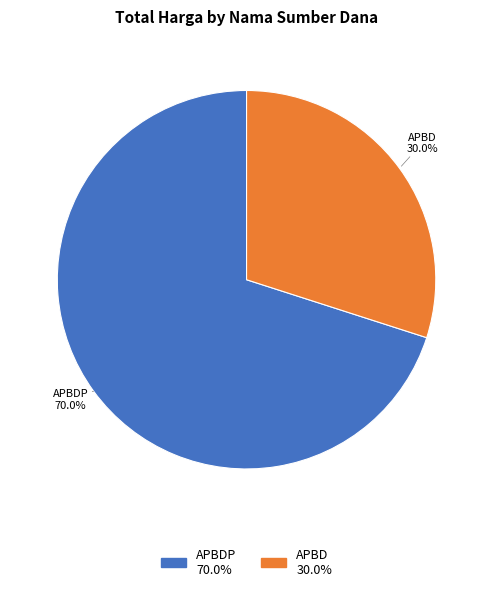

How many slices are in this pie chart?

2